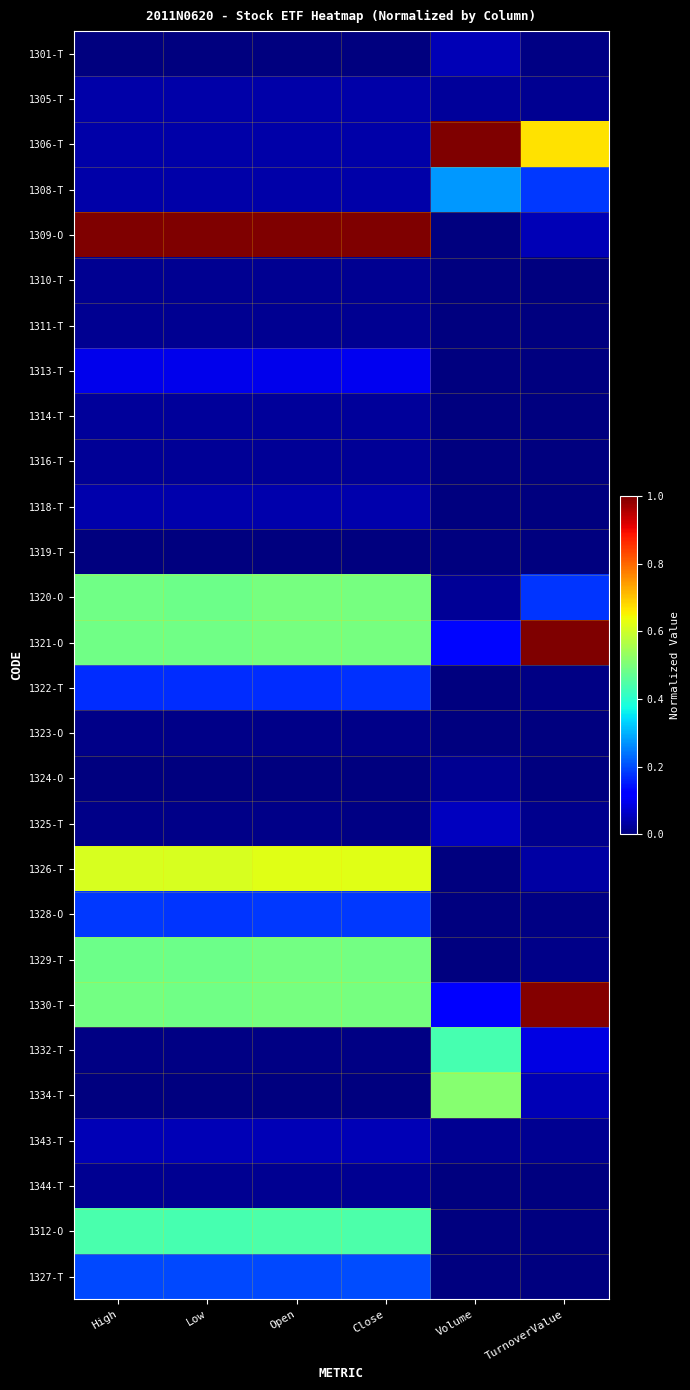

Which label corresponds to the smallest value in the chart?

Volume